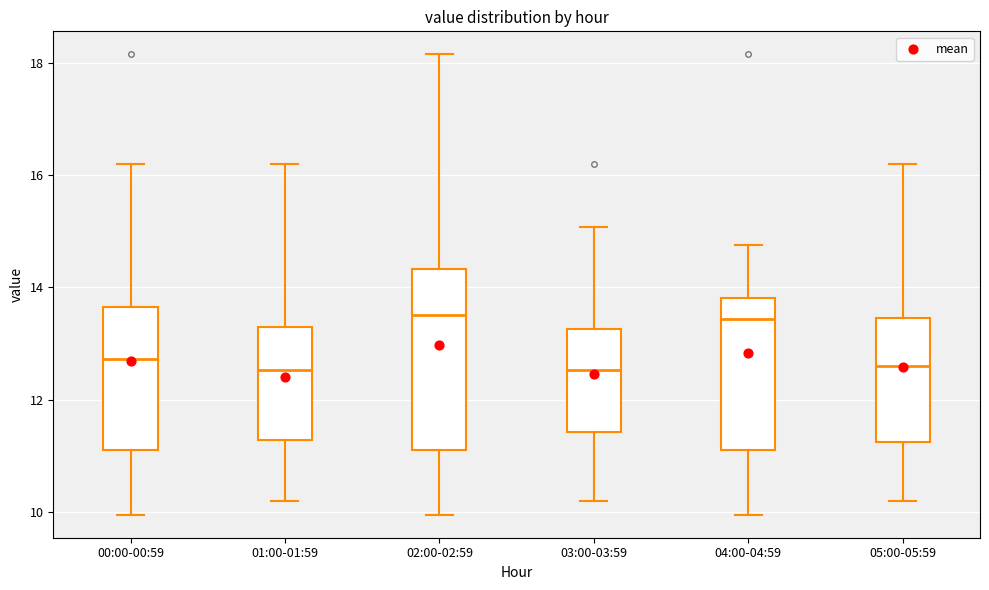

Which box is the tallest, from its lower edge to its upper edge?

02:00-02:59